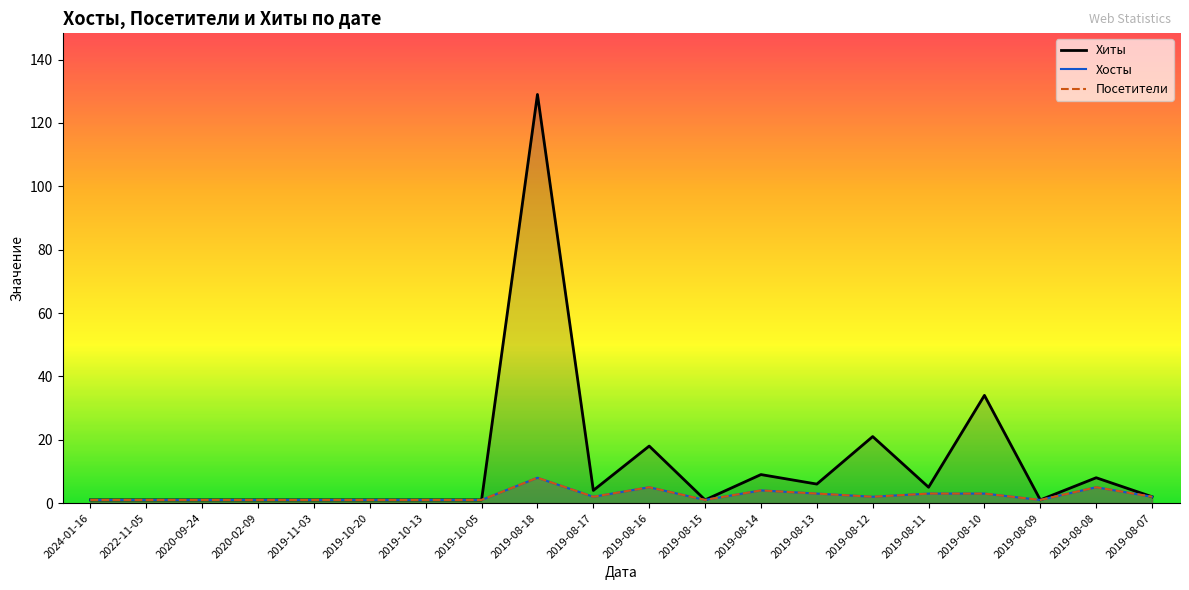

Rank the categories by Хиты value from lowest to highest.

2024-01-16, 2022-11-05, 2020-09-24, 2020-02-09, 2019-11-03, 2019-10-20, 2019-10-13, 2019-10-05, 2019-08-15, 2019-08-09, 2019-08-07, 2019-08-17, 2019-08-11, 2019-08-13, 2019-08-08, 2019-08-14, 2019-08-16, 2019-08-12, 2019-08-10, 2019-08-18